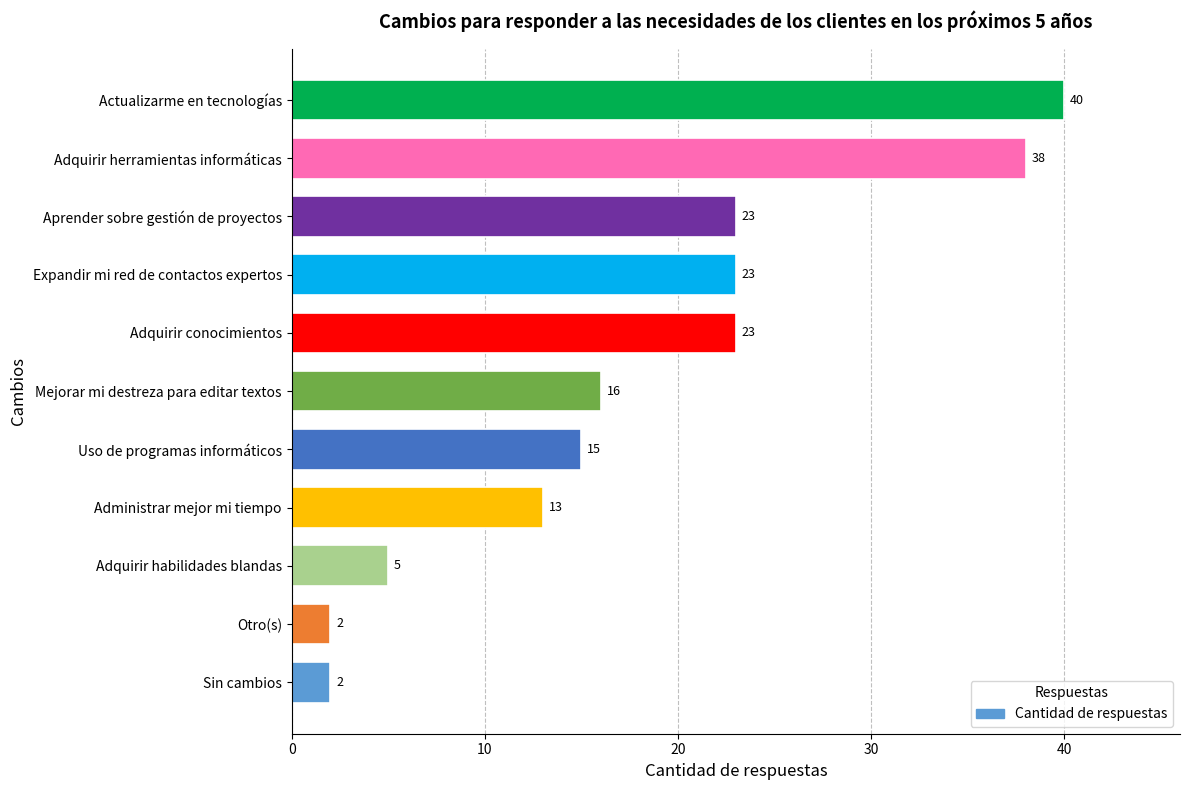

How many data points are less than 16?

5